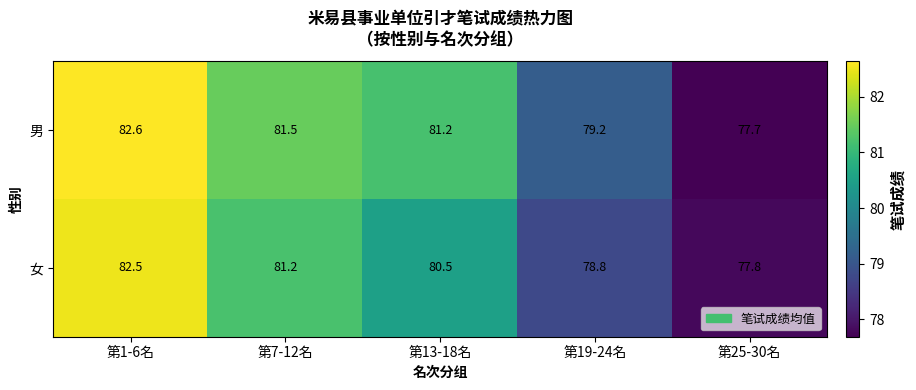

What is the difference between the maximum and minimum values in the 女 series?

4.7